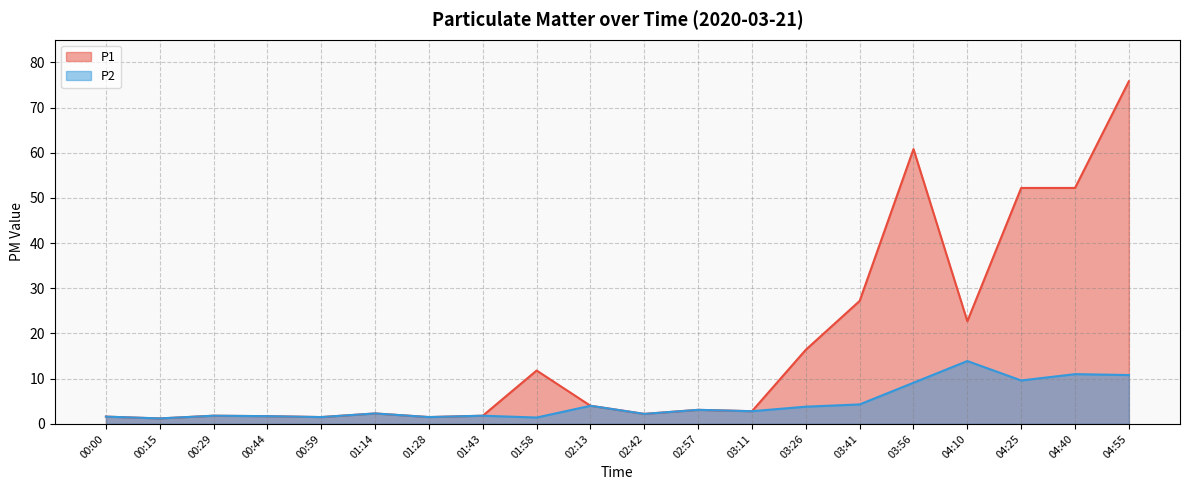

In P1, how many points are lower than both neighbors (excluding endpoints)?

6